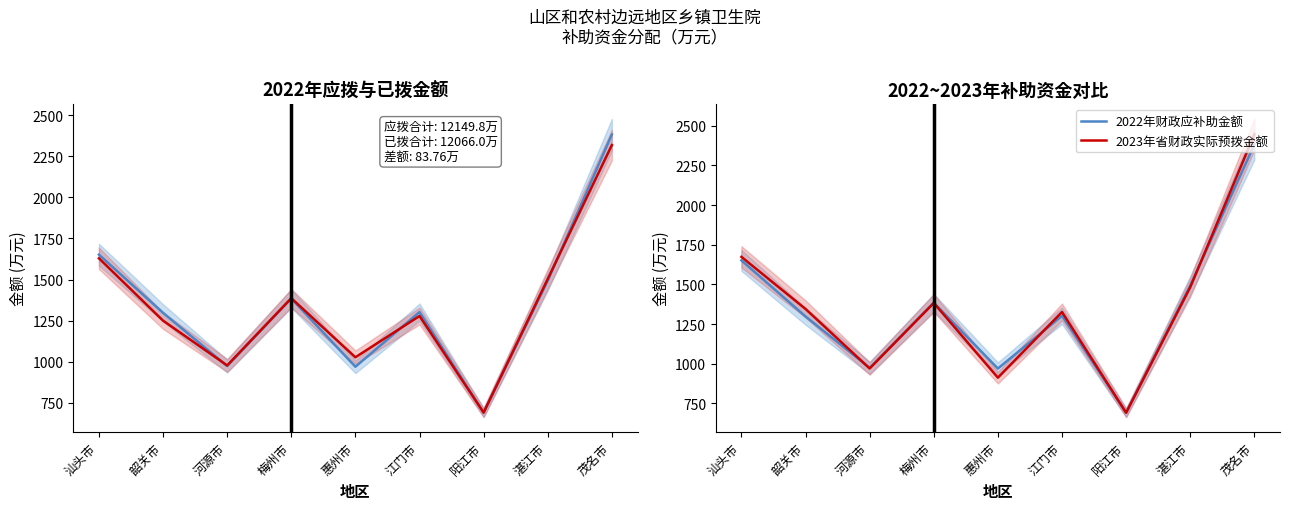

How many intersections are there between 2022年度已拨金额 and 2022年省财政应拨金额?

3